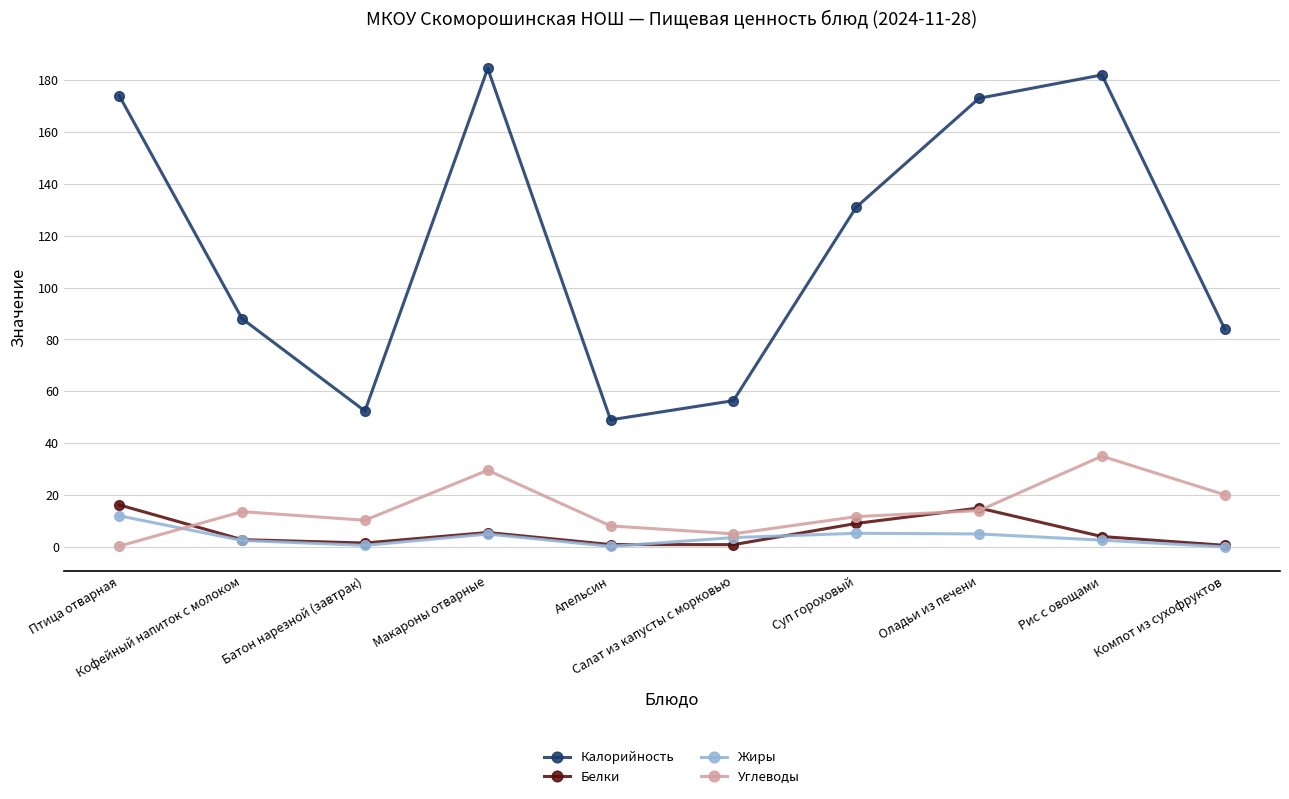

True or false: Углеводы and Калорийность cross at least once.

False